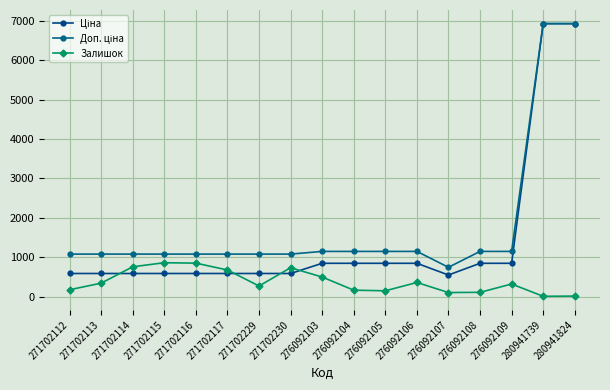

Read the Ціна value at 271702230.

589.9